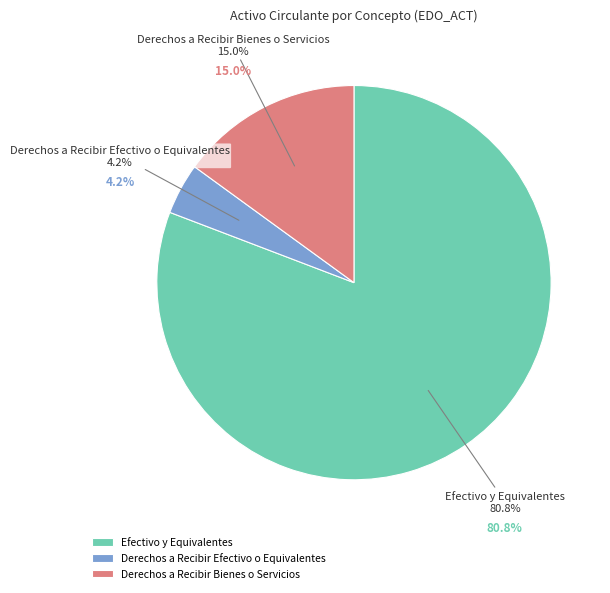

Is Derechos a Recibir Efectivo o Equivalentes the majority of the pie?

No